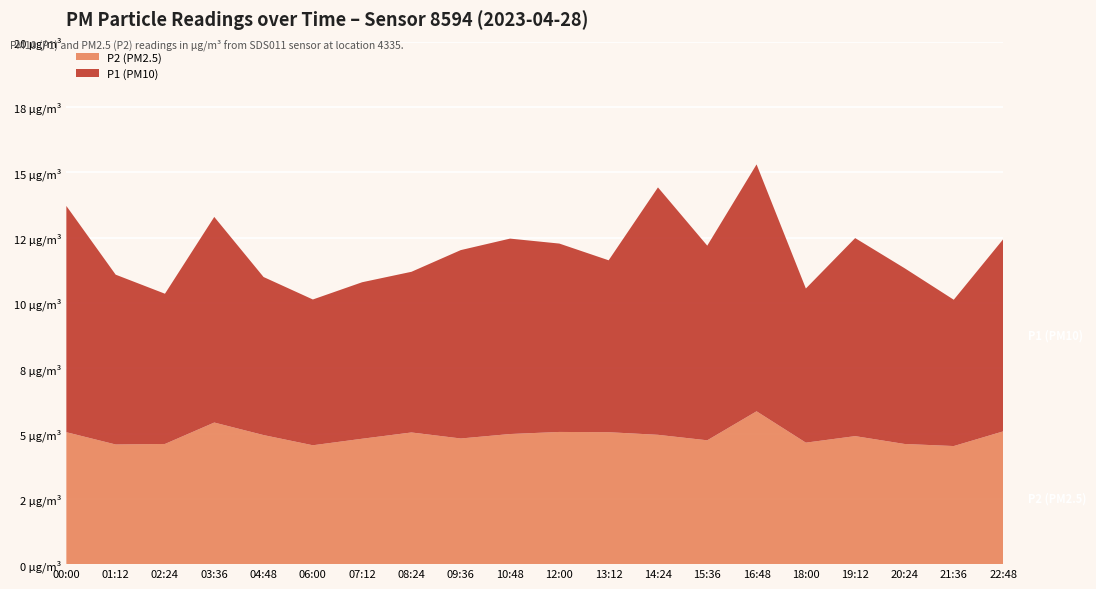

What are all the series names shown in the legend?

P2 (PM2.5), P1 (PM10)